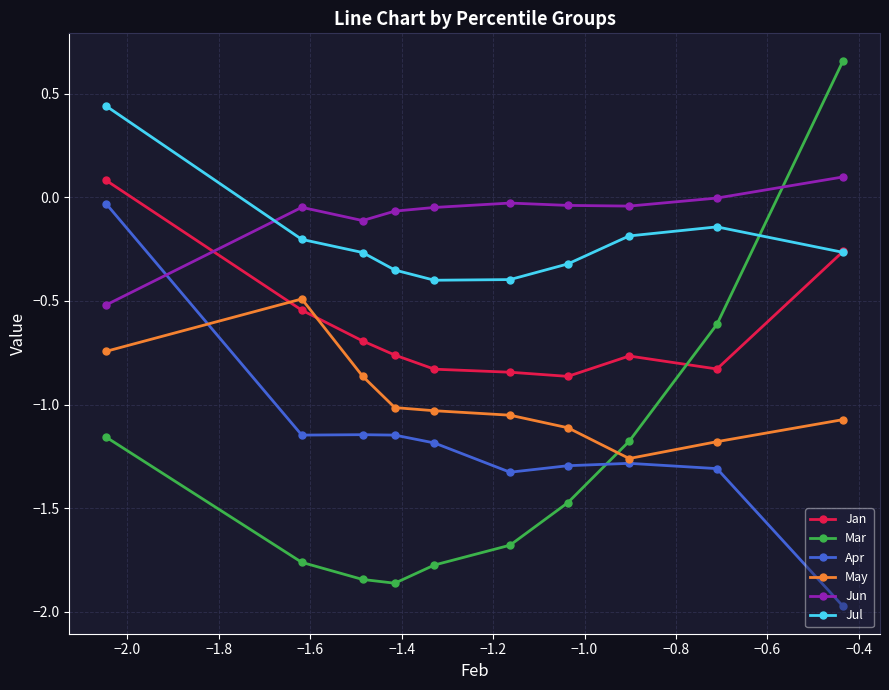

Which series has the largest total across all categories?

Jun